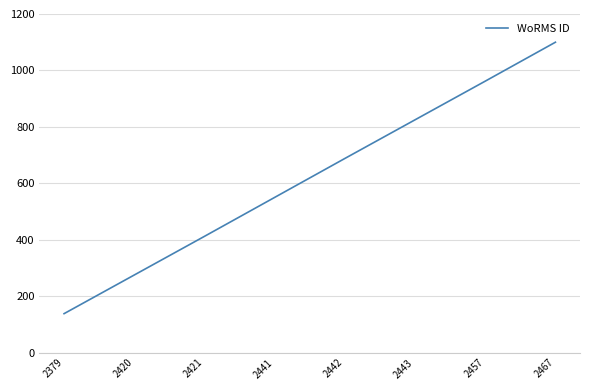

List the labels in order of value, smallest first.

2379, 2420, 2421, 2441, 2442, 2443, 2457, 2467